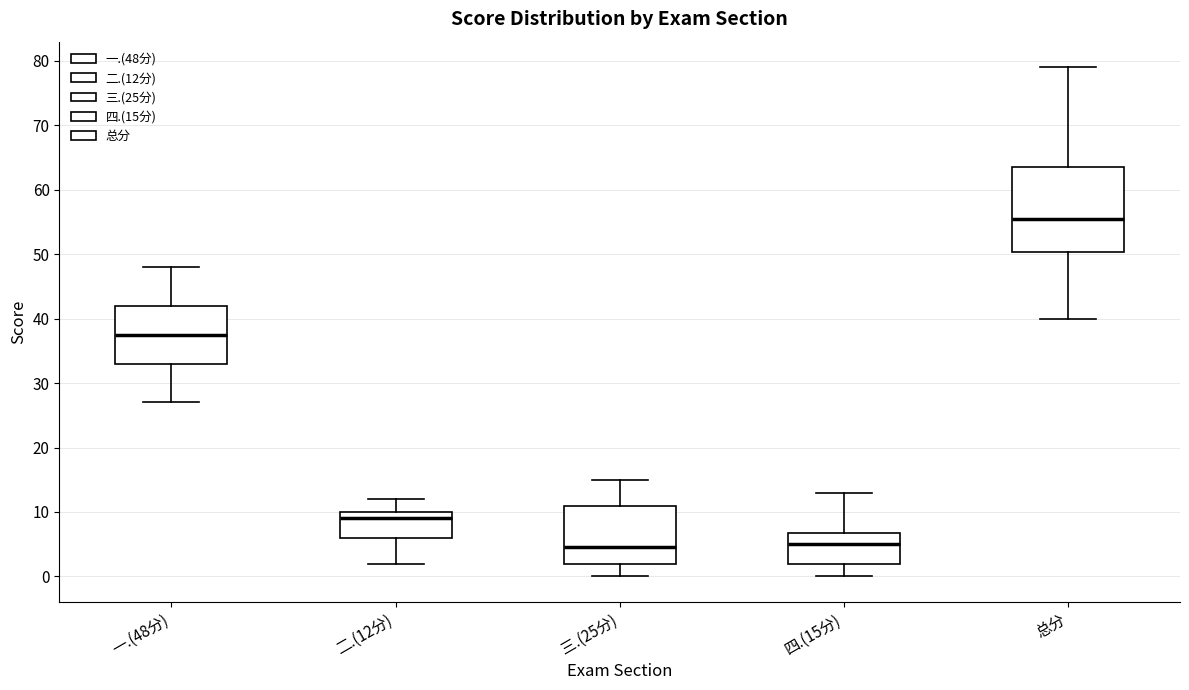

Reading left to right, transcribe this box plot: for each box, give where its median line is, the range the box spans, and where its two whiskers end, as read against the y-axis. The values are not printed on the chart, so give them approximately, as read against the axis.

一.(48分): median 38, box 33 to 42, whiskers 27 to 48
二.(12分): median 9, box 6 to 10, whiskers 2 to 12
三.(25分): median 5, box 2 to 11, whiskers 0 to 15
四.(15分): median 5, box 2 to 7, whiskers 0 to 13
总分: median 56, box 50 to 64, whiskers 40 to 79